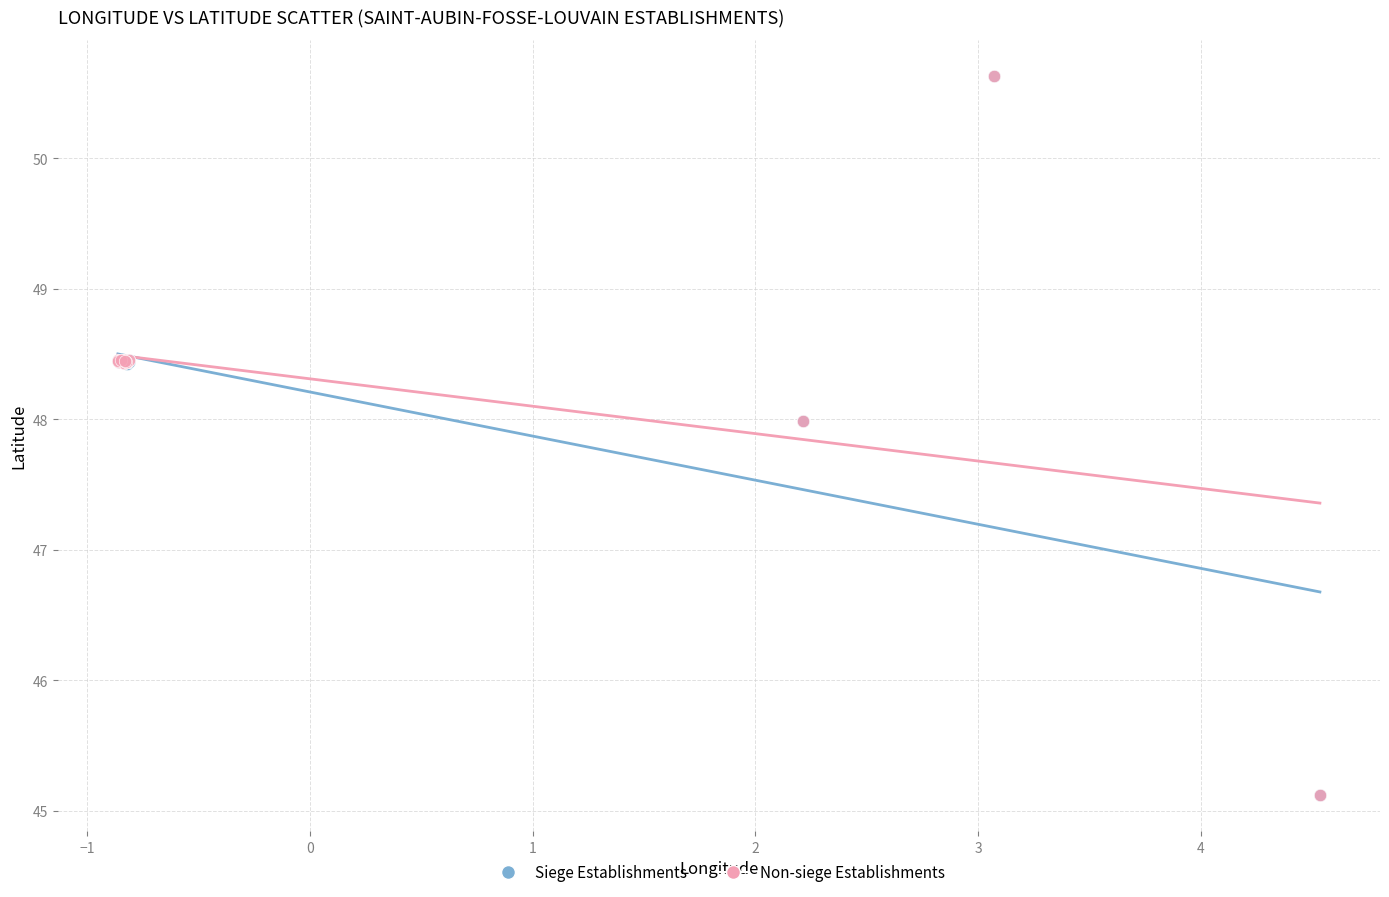

What are all the series names shown in the legend?

Siege Establishments, Non-siege Establishments